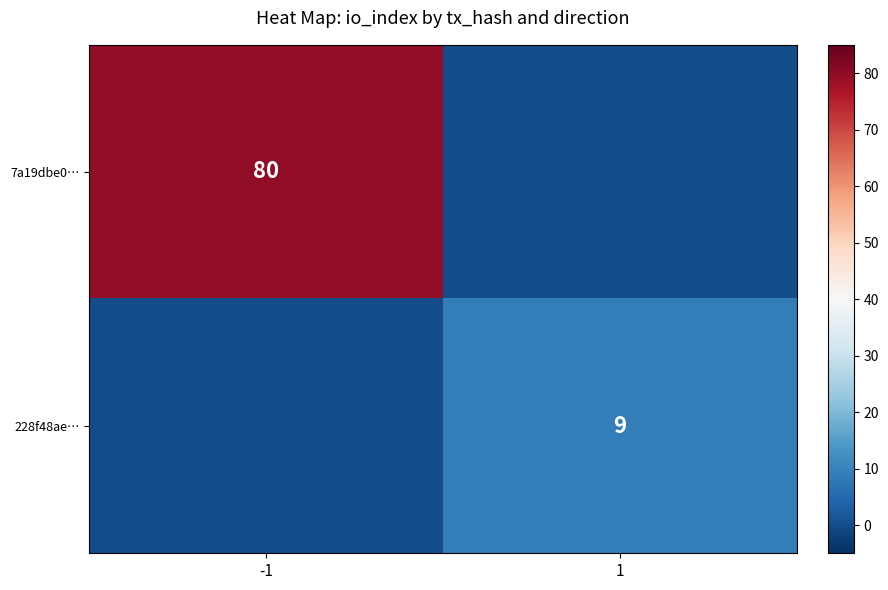

What is the spread (max minus min) of values at -1?

80